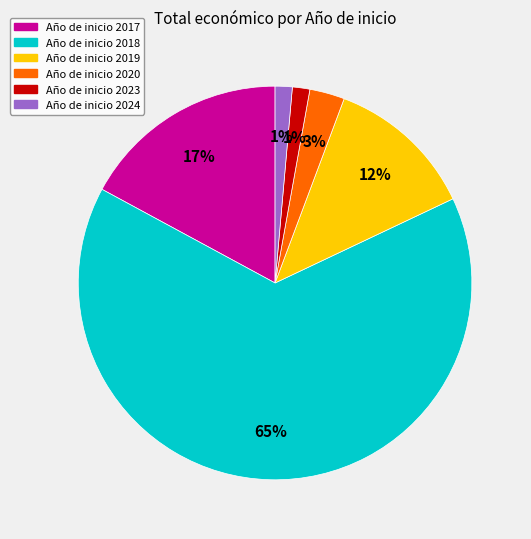

To the nearest percent, what is the average slice percentage?

17%